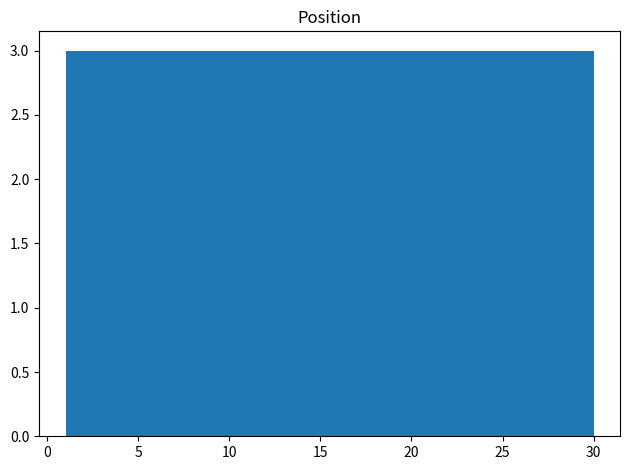

Reading left to right, list every bar in this chart as the range it spans on the x-axis followed by its height. Neither the bar edges nor the heights are printed on the chart, so give them approximately, as read against the axes.

1.0 to 3.9: 3
3.9 to 6.8: 3
6.8 to 9.7: 3
9.7 to 12.6: 3
12.6 to 15.5: 3
15.5 to 18.4: 3
18.4 to 21.3: 3
21.3 to 24.2: 3
24.2 to 27.1: 3
27.1 to 30.0: 3